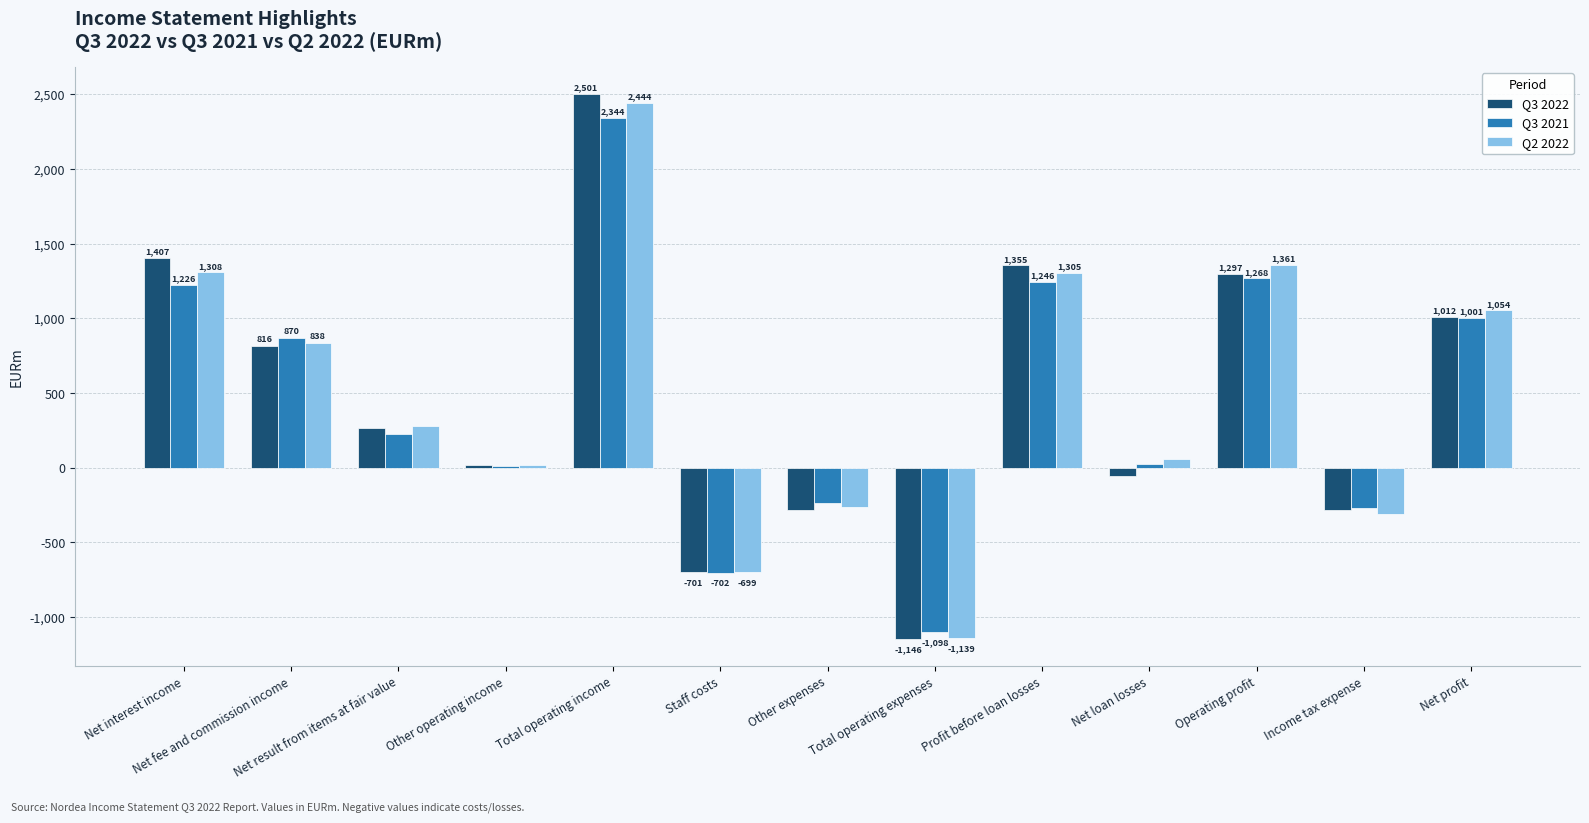

Reading left to right, list all the values displayed in this chart.

Q3 2022: Net interest income=1407	Net fee and commission income=816	Net result from items at fair value=264	Other operating income=17	Total operating income=2501	Staff costs=-701	Other expenses=-282	Total operating expenses=-1146	Profit before loan losses=1355	Net loan losses=-58	Operating profit=1297	Income tax expense=-285	Net profit=1012
Q3 2021: Net interest income=1226	Net fee and commission income=870	Net result from items at fair value=224	Other operating income=15	Total operating income=2344	Staff costs=-702	Other expenses=-237	Total operating expenses=-1098	Profit before loan losses=1246	Net loan losses=22	Operating profit=1268	Income tax expense=-267	Net profit=1001
Q2 2022: Net interest income=1308	Net fee and commission income=838	Net result from items at fair value=282	Other operating income=20	Total operating income=2444	Staff costs=-699	Other expenses=-265	Total operating expenses=-1139	Profit before loan losses=1305	Net loan losses=56	Operating profit=1361	Income tax expense=-307	Net profit=1054